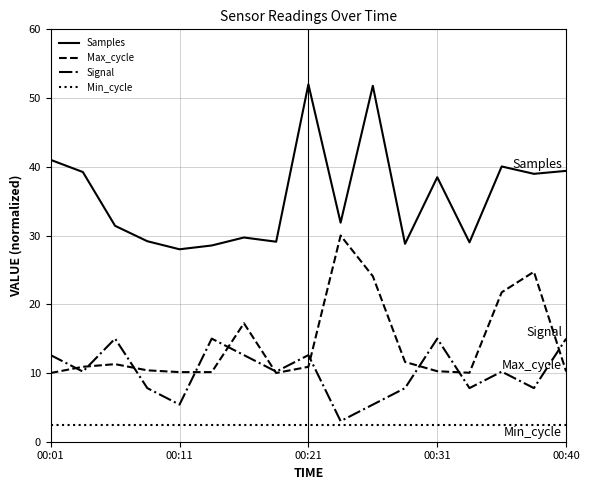

Is this an area chart (filled region under the line)?

No